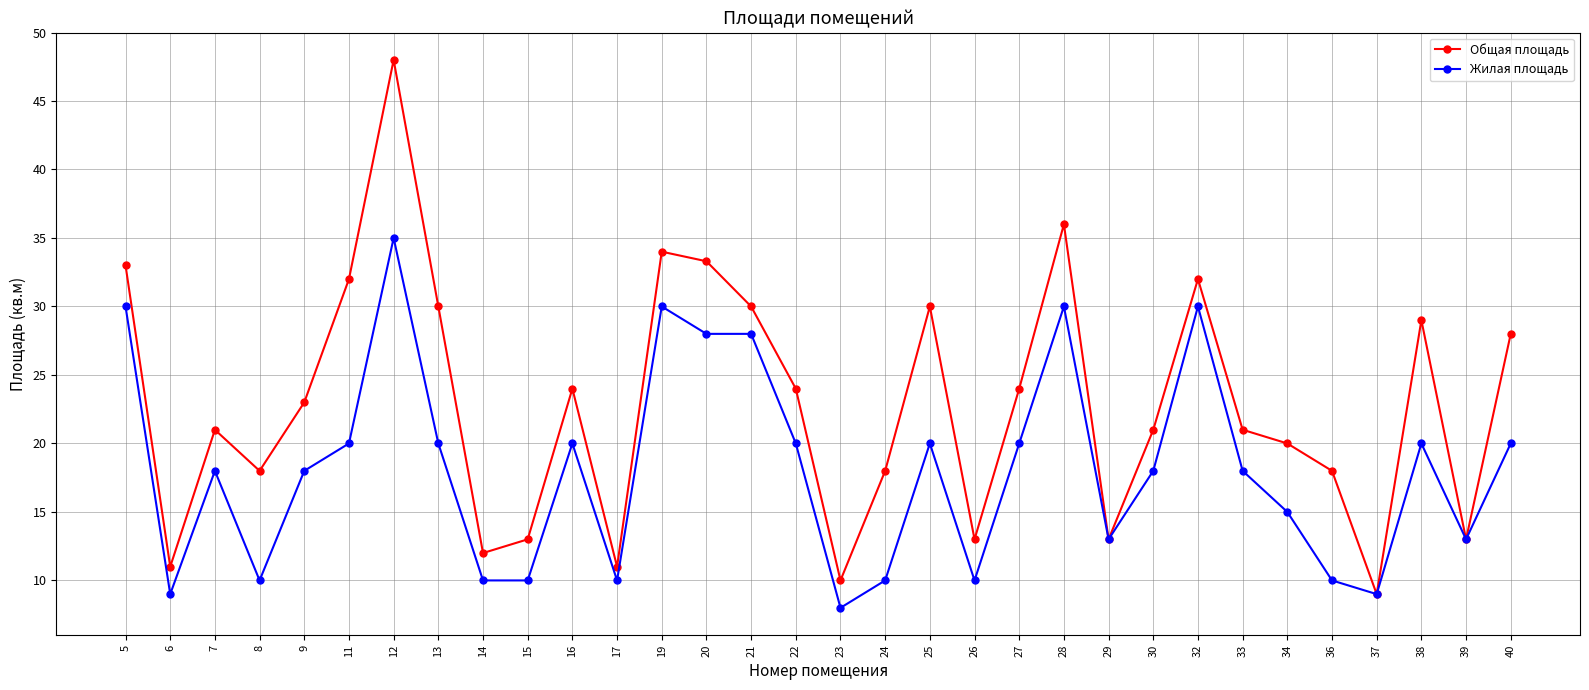

At 14, list the series in order from largest to smallest.

Общая площадь, Жилая площадь